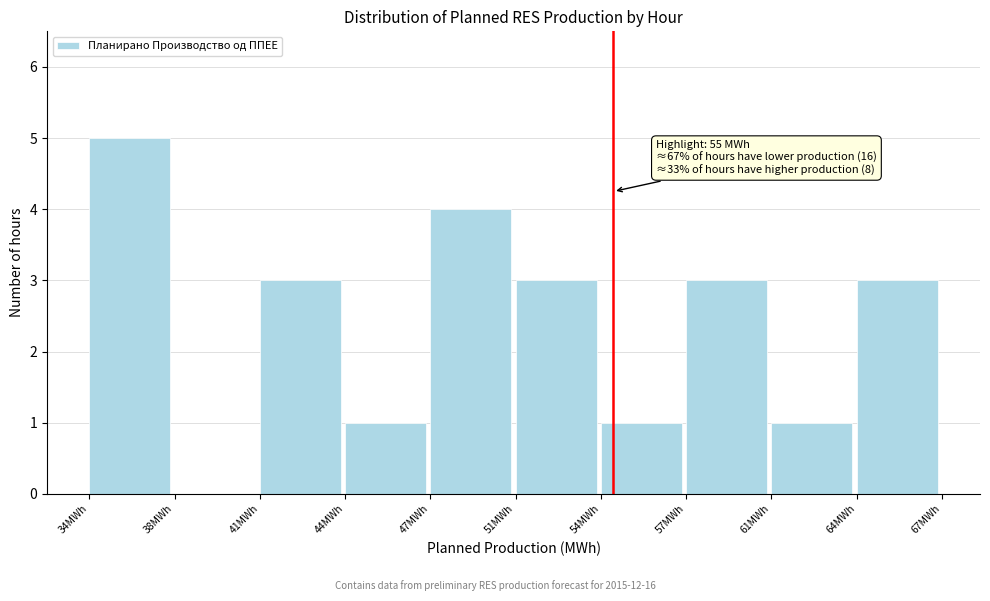

Read the value at 34MWh.

5